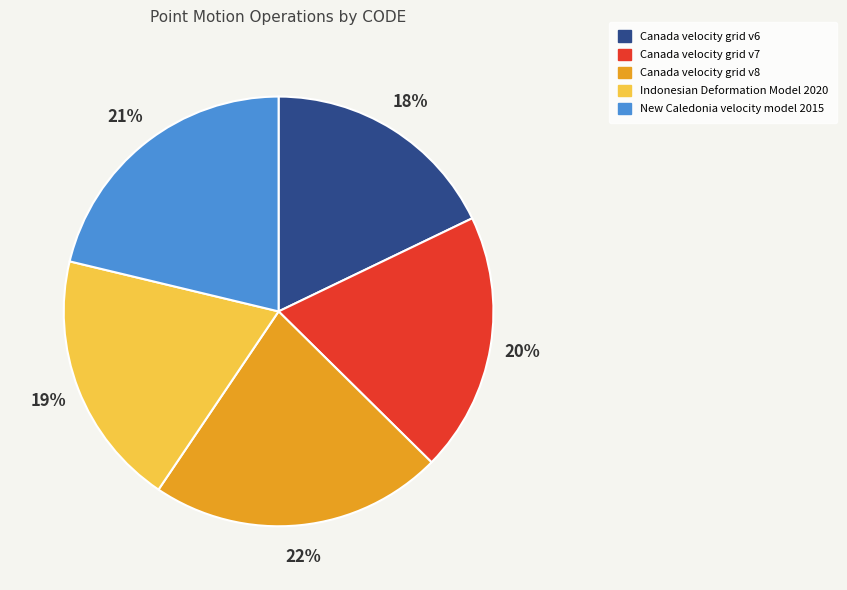

Which slice is the smallest?

Canada velocity grid v6